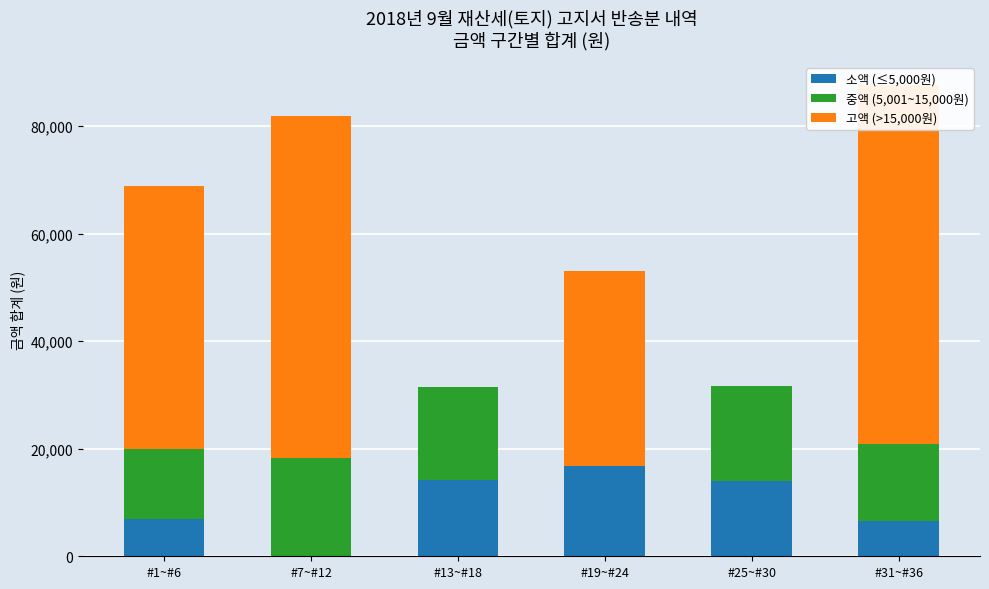

Which category has the highest value across all series?

#31~#36